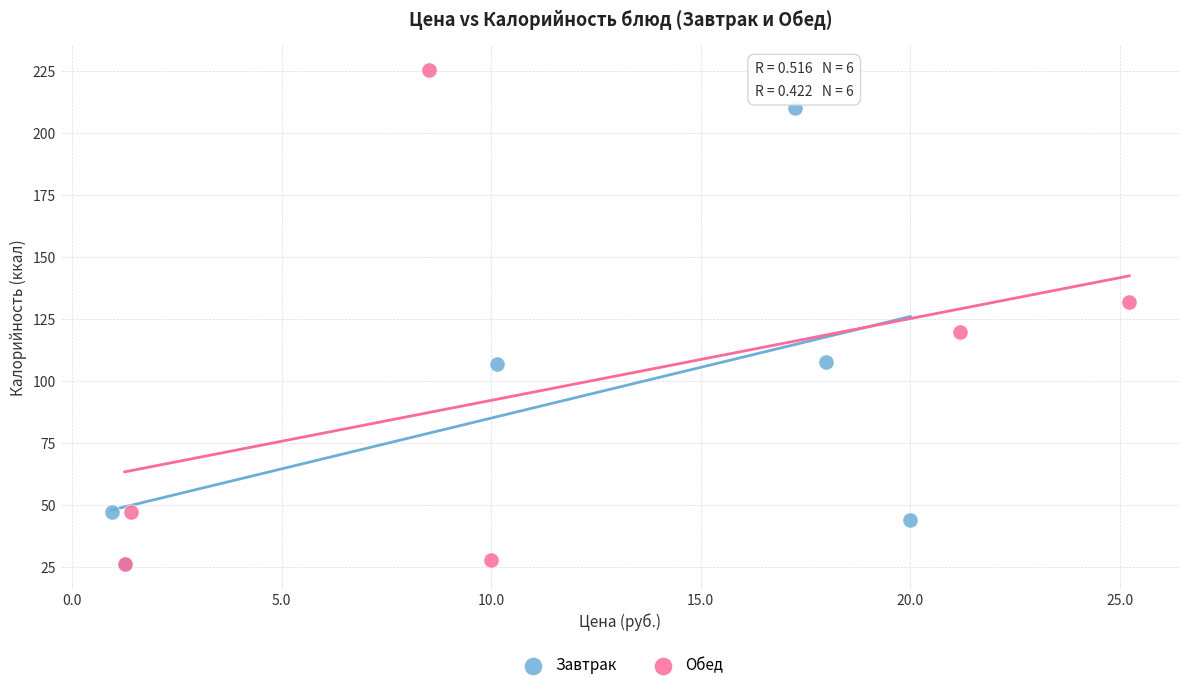

What are all the series names shown in the legend?

Завтрак, Обед